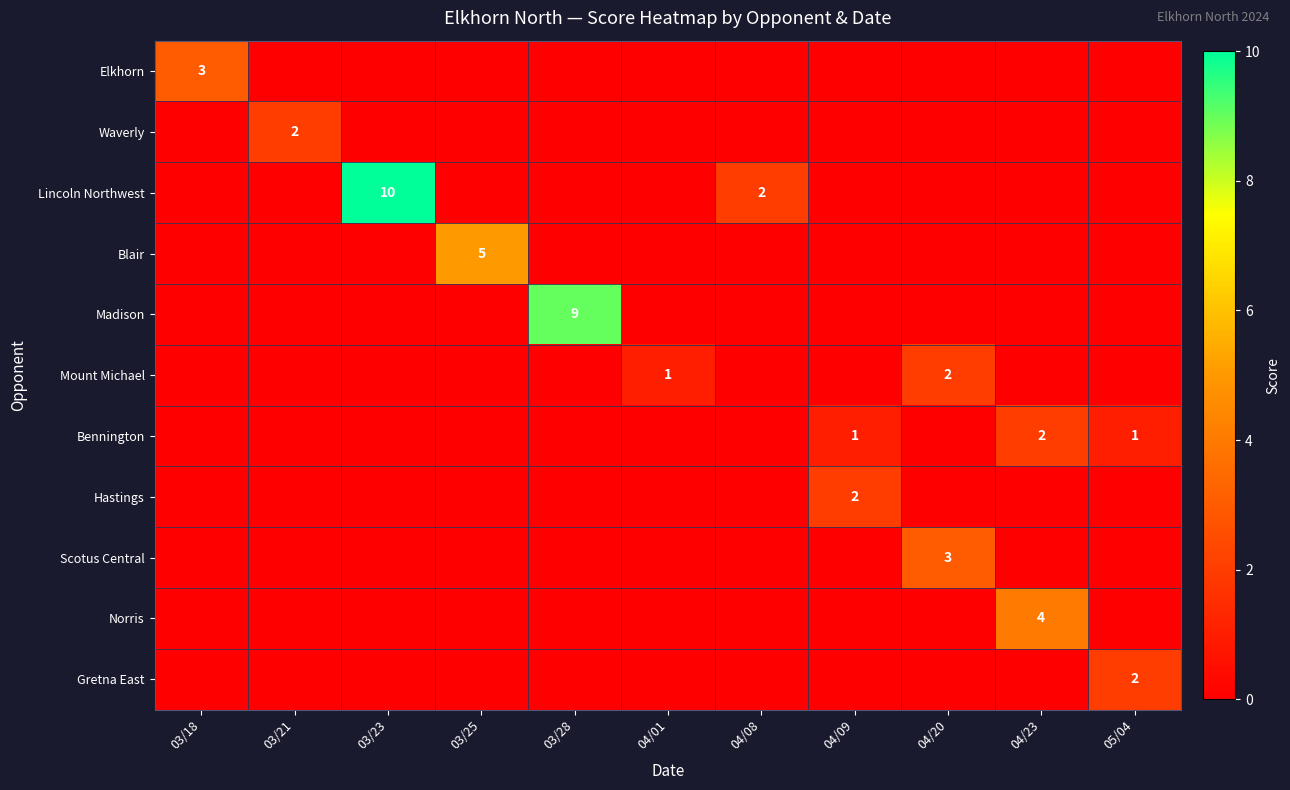

Count the number of categories in the chart.

11